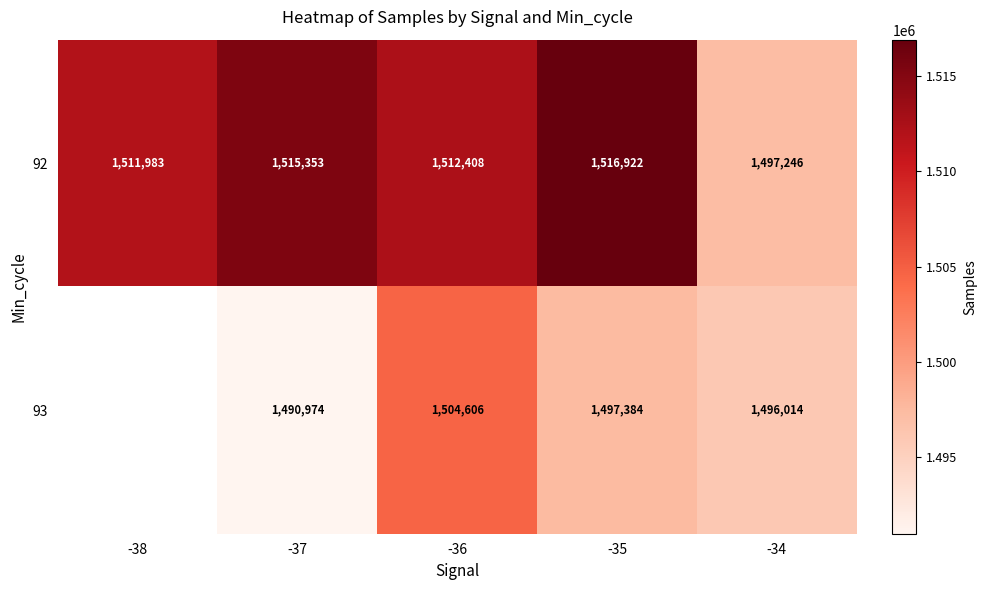

What is the sum of the 92 values at -38 and -37?

3027336